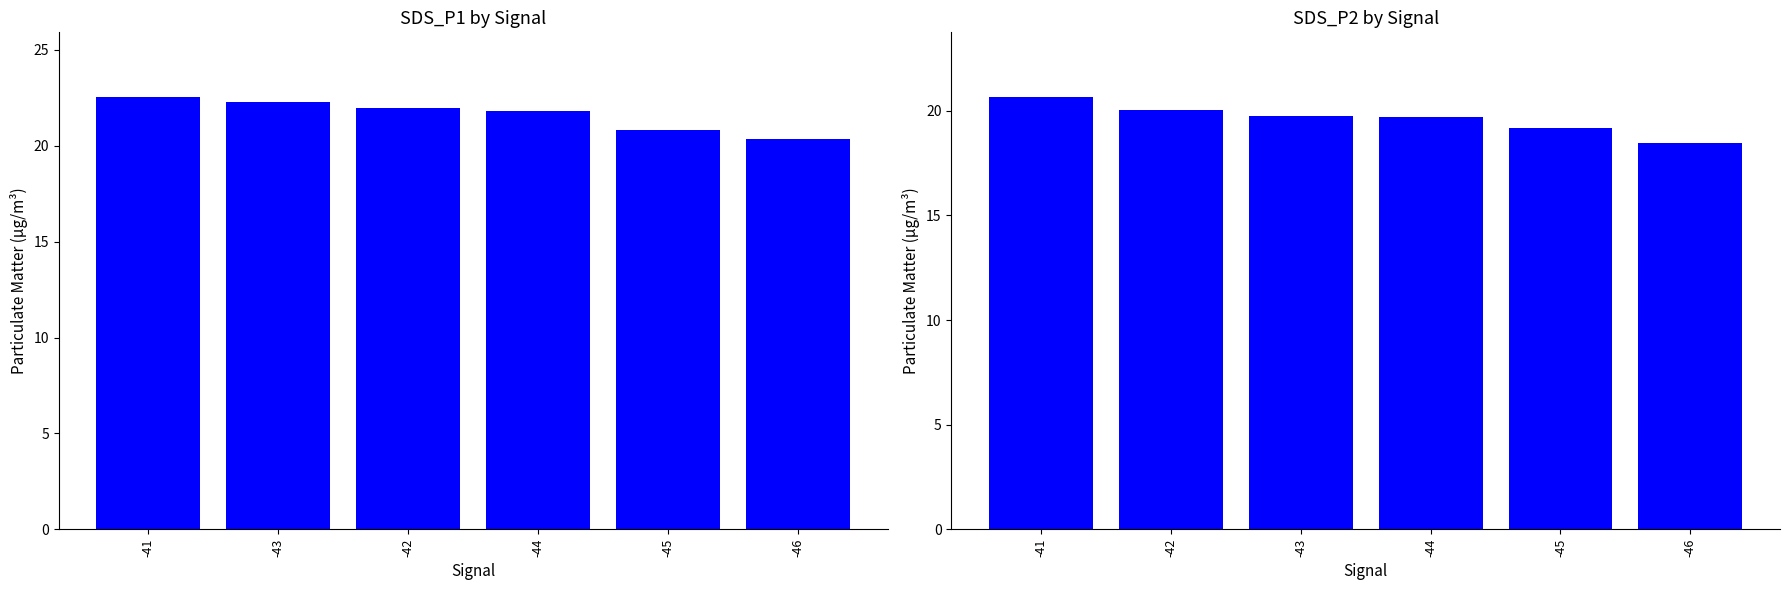

Between -43 and -45, which series saw the biggest shift?

SDS_P1